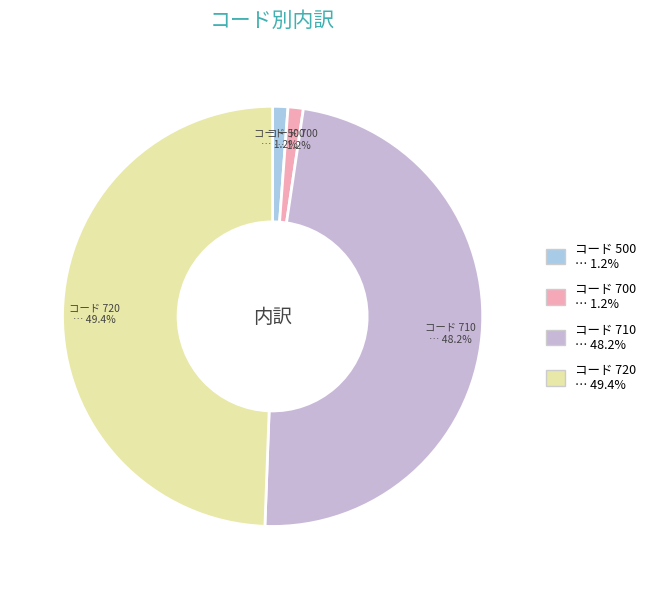

What is the total percentage of コード 500 and コード 710?

49.4%